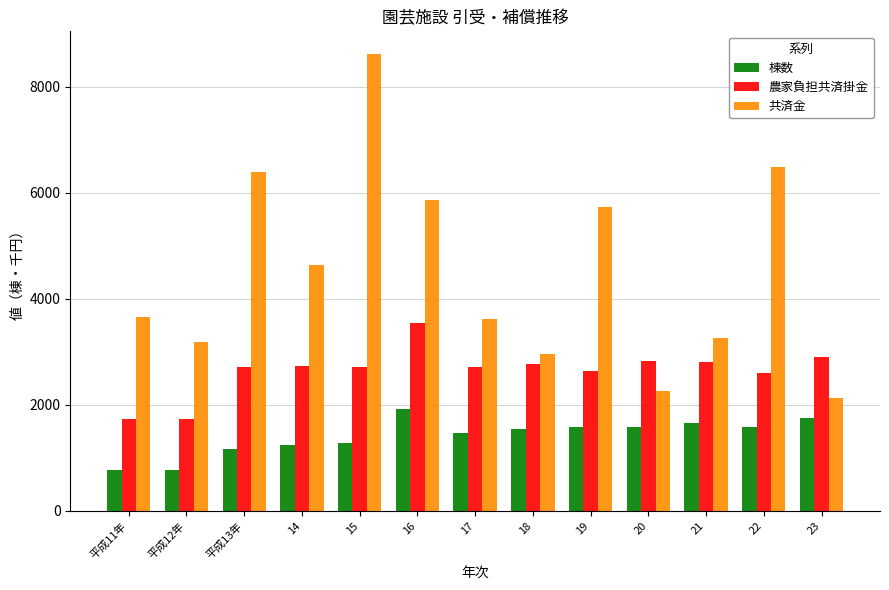

What is the label of the 2nd bar from the left?

平成12年